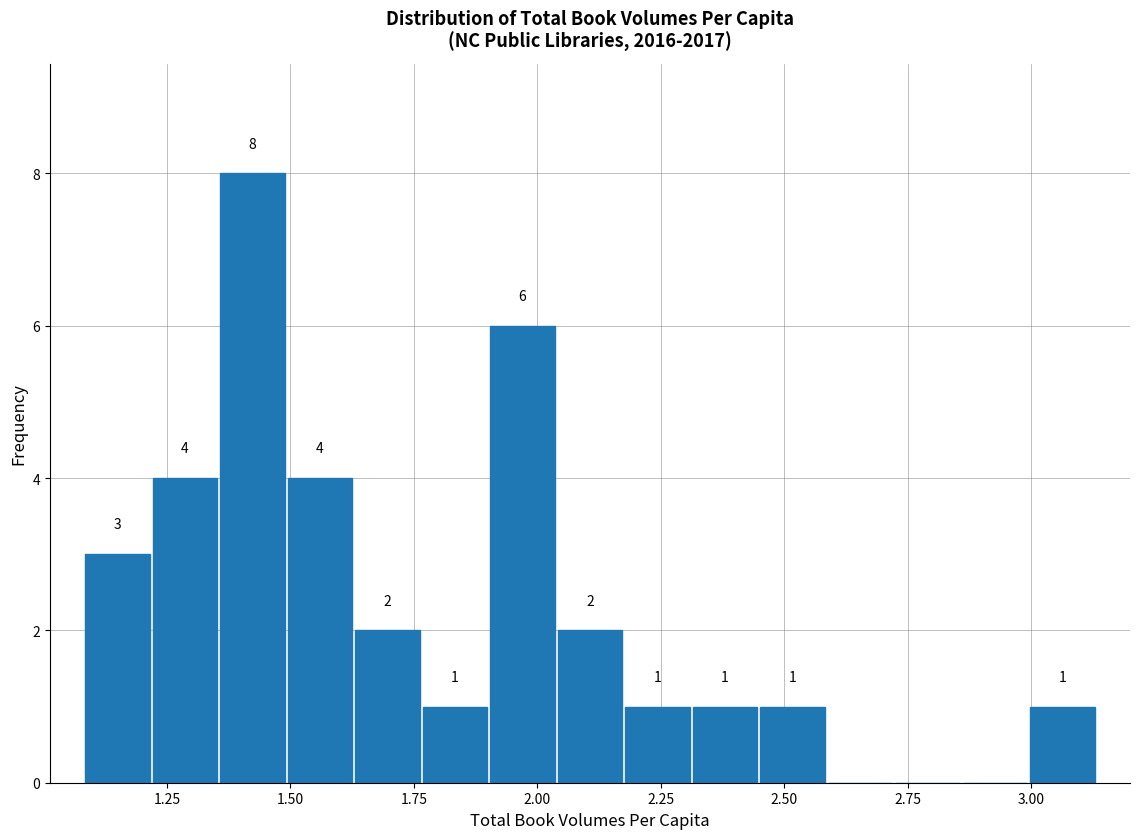

Around what value on the x-axis is the tallest bar? Give the approximate position of its centre, as read against the axis.

1.40